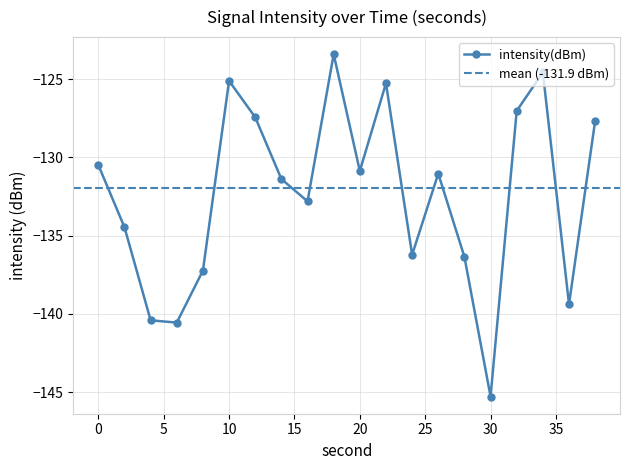

Reading left to right, what are all the values shown in this chart?

-130.5	-134.5	-140.4	-140.6	-137.2	-125.1	-127.4	-131.4	-132.8	-123.4	-130.9	-125.3	-136.2	-131.0	-136.4	-145.3	-127.0	-124.6	-139.4	-127.7